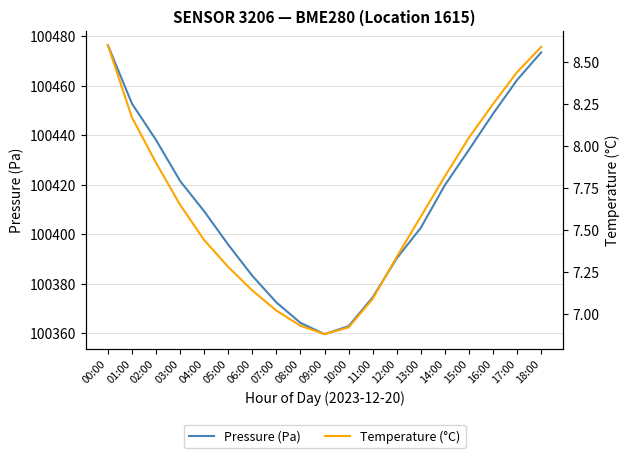

True or false: Pressure (Pa) and Temperature (°C) cross at least once.

False